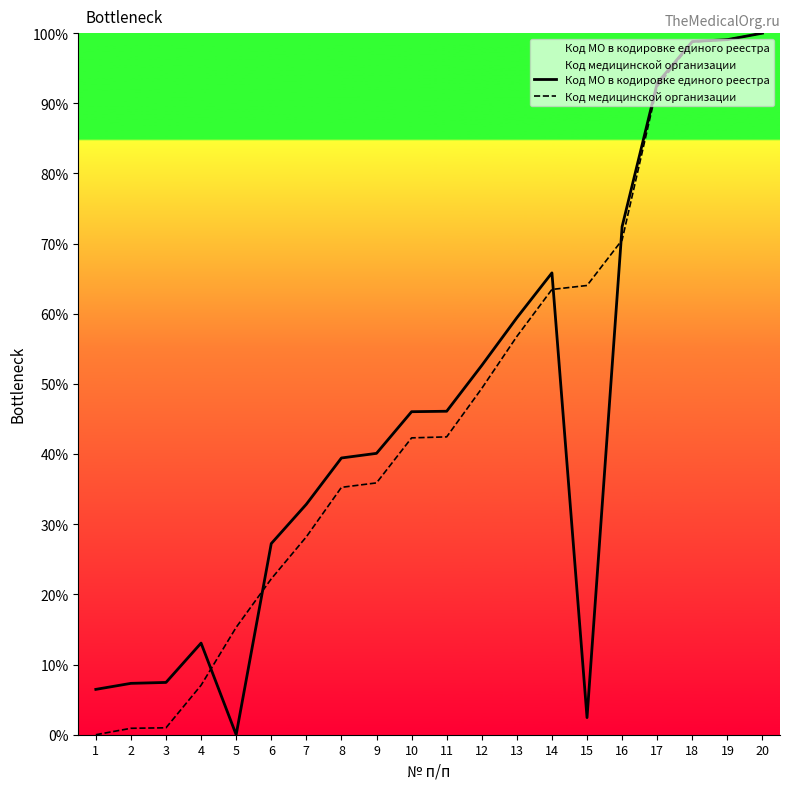

At which label does Код МО в кодировке единого реестра first exceed 46?

10